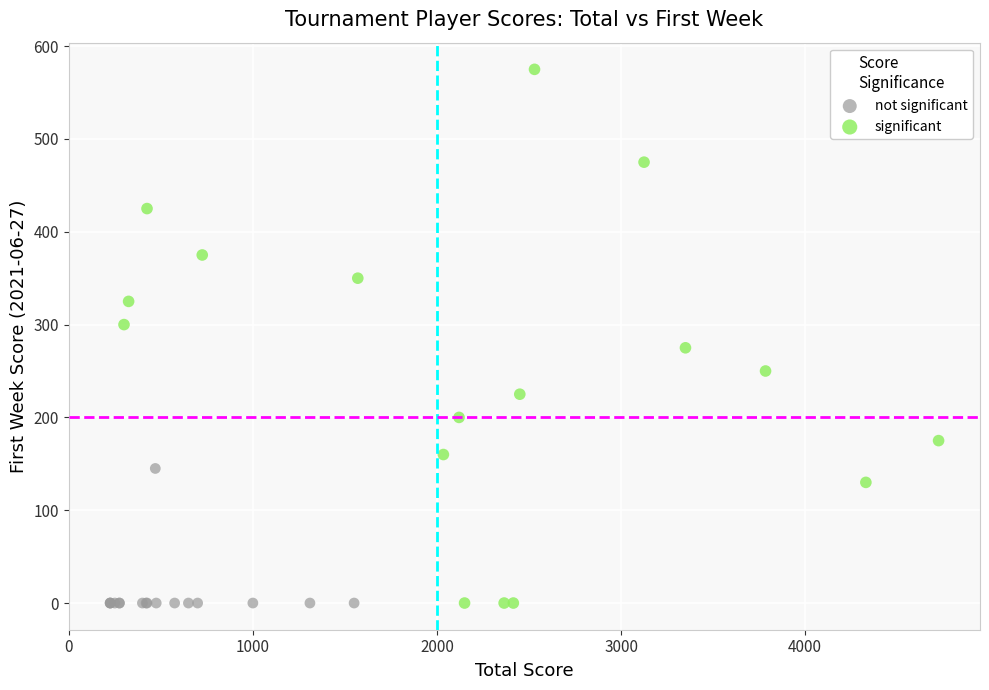

What are all the series names shown in the legend?

not significant, significant